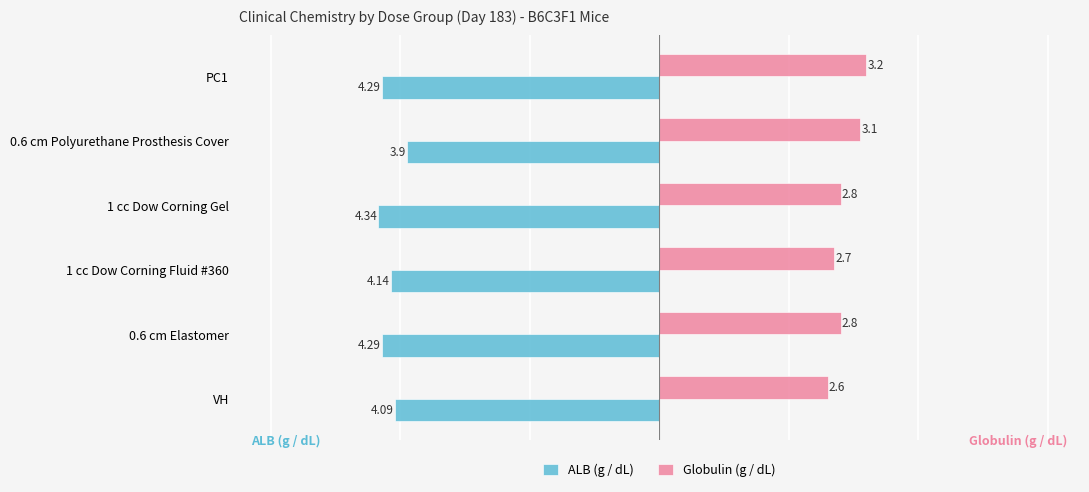

At how many categories does at least one series exceed -3?

6